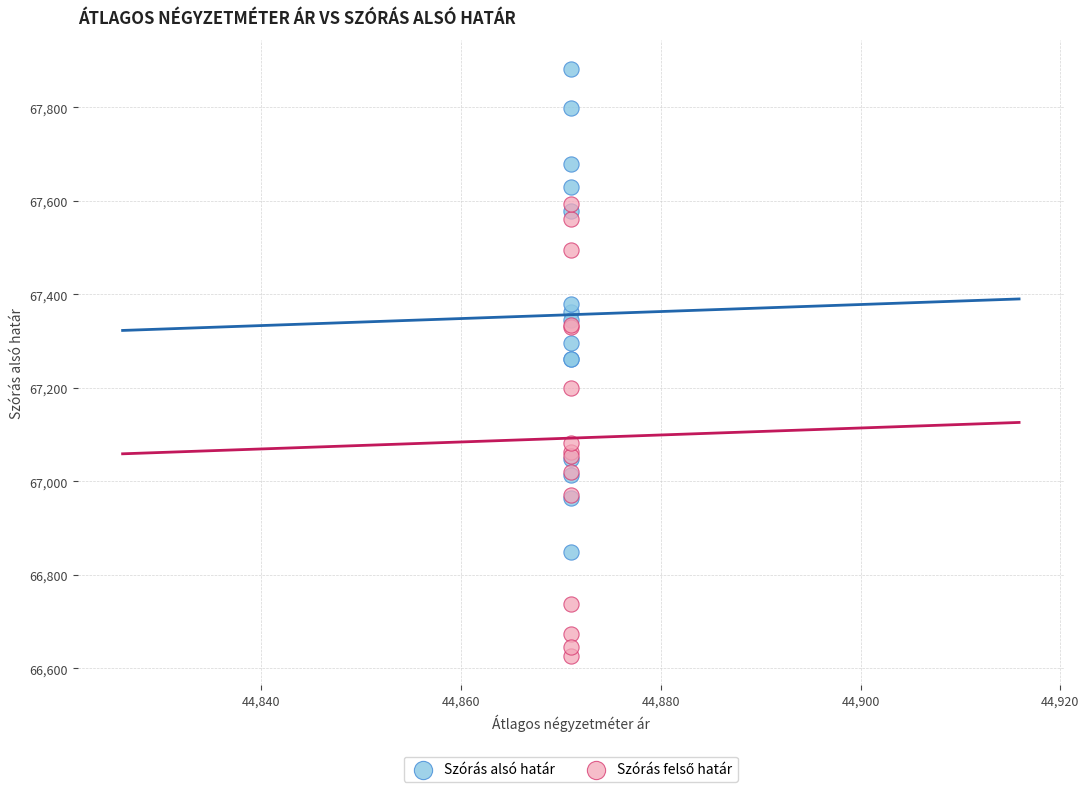

Which series reaches the maximum Y coordinate?

Szórás alsó határ